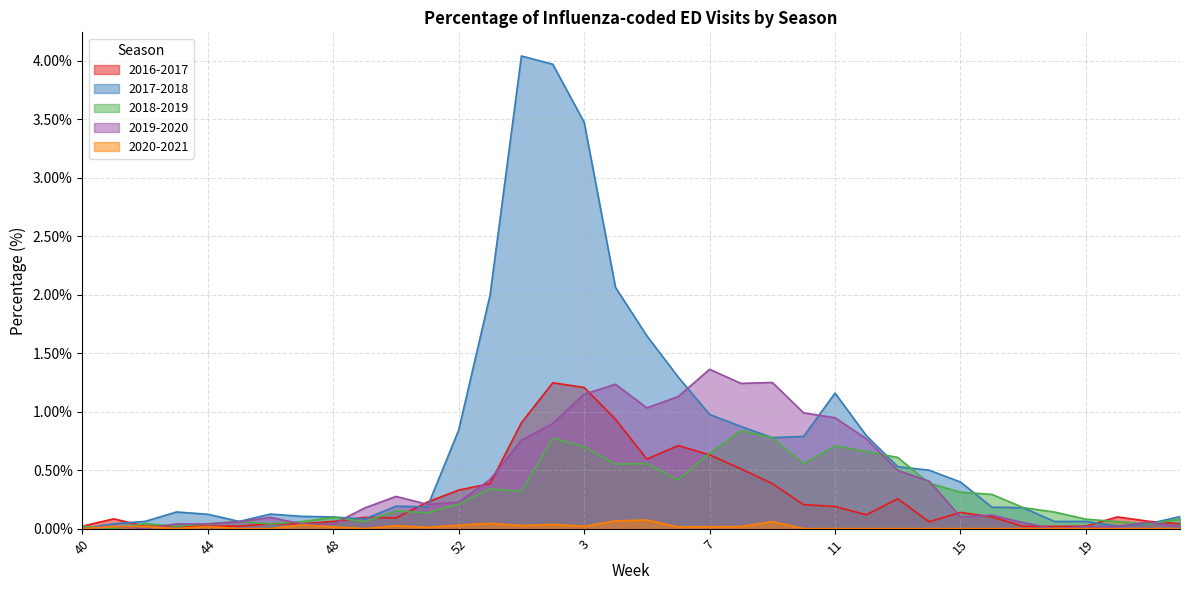

Read the 2019-2020 value at 9.

1.2